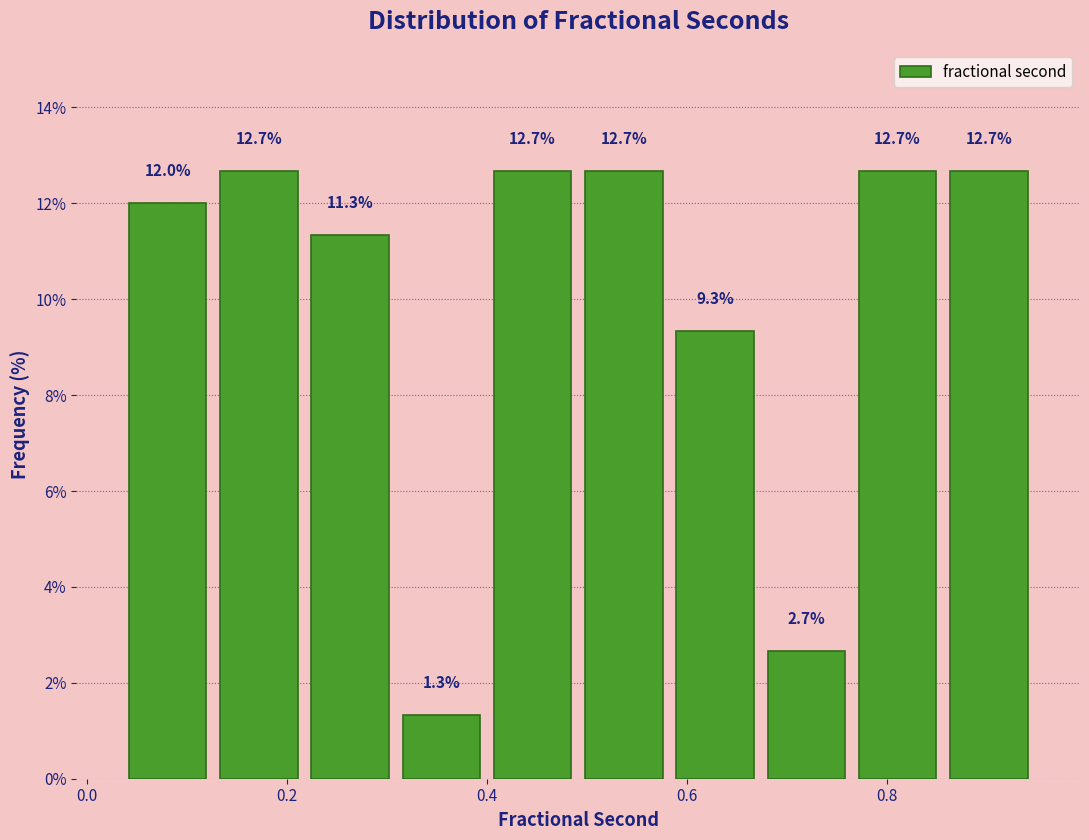

Reading left to right, list every bar in this chart as the range it spans on the x-axis followed by its height. The bar edges are not printed on the chart, so give them approximately, as read against the axis.

0.04 to 0.12: 12.0
0.12 to 0.22: 12.7
0.22 to 0.30: 11.3
0.30 to 0.40: 1.3
0.40 to 0.50: 12.7
0.50 to 0.58: 12.7
0.58 to 0.68: 9.3
0.68 to 0.76: 2.7
0.76 to 0.86: 12.7
0.86 to 0.94: 12.7